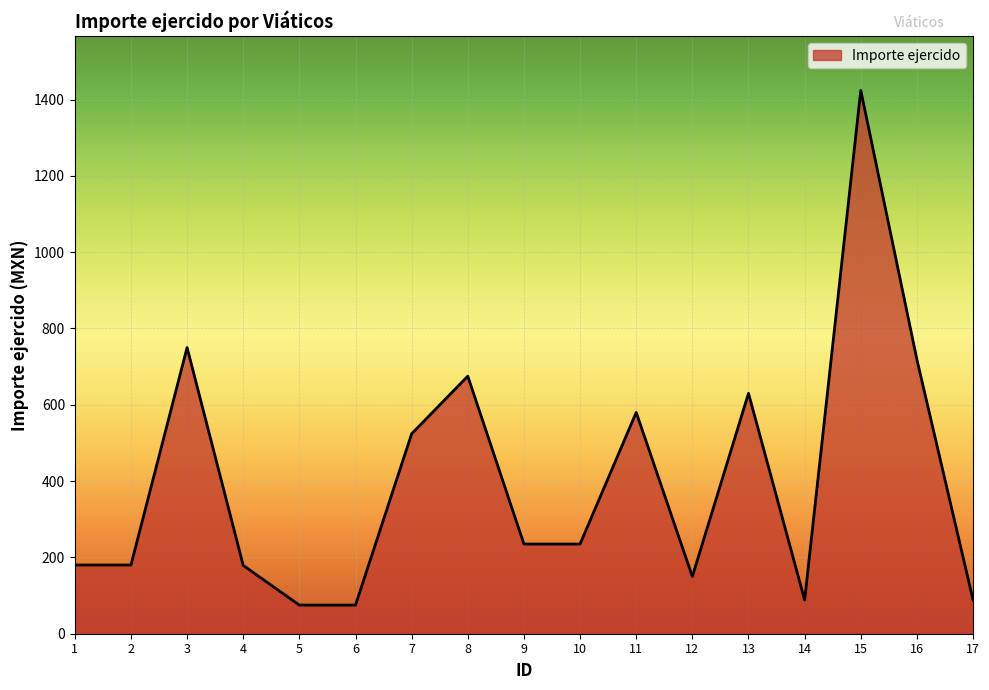

What is the change in value from 6 to 16?

+643.3